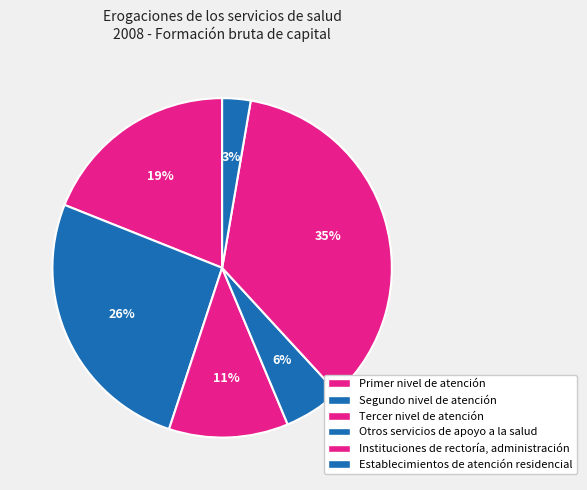

Count the number of slices in the pie.

6